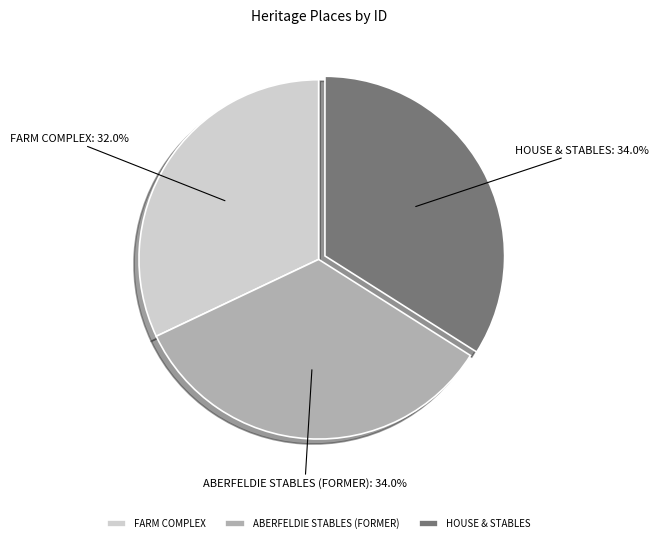

Does ABERFELDIE STABLES (FORMER) account for over 50% of the chart?

No